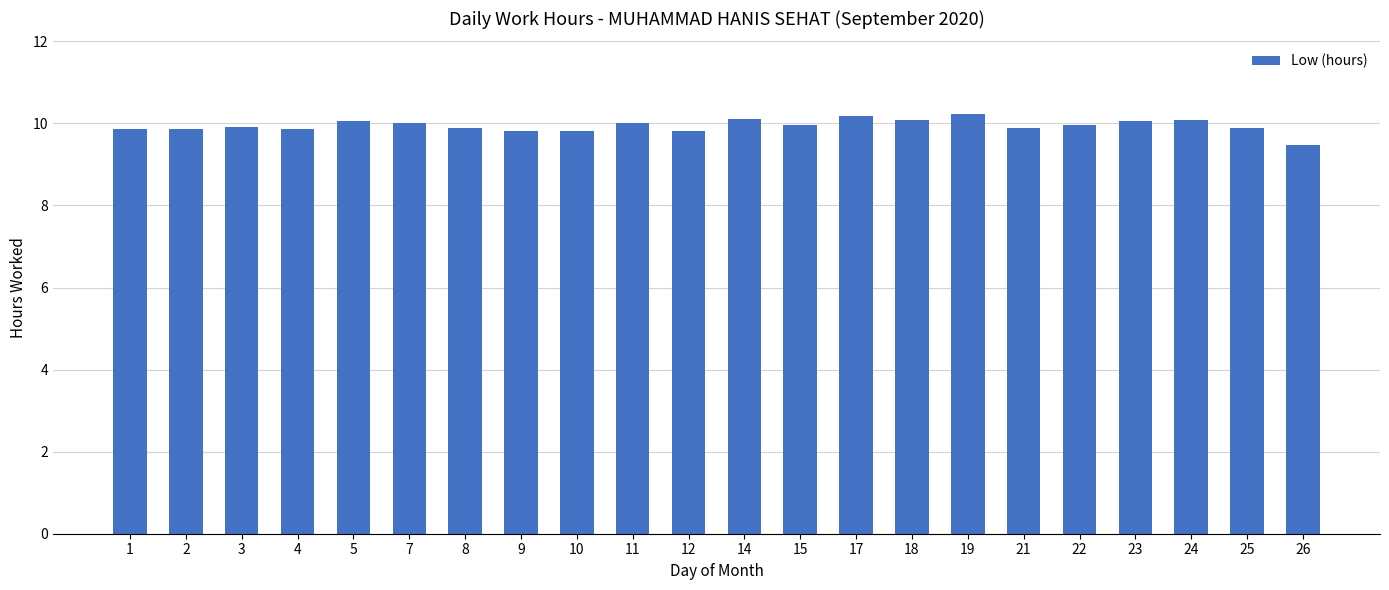

What is the smallest value displayed?

9.5